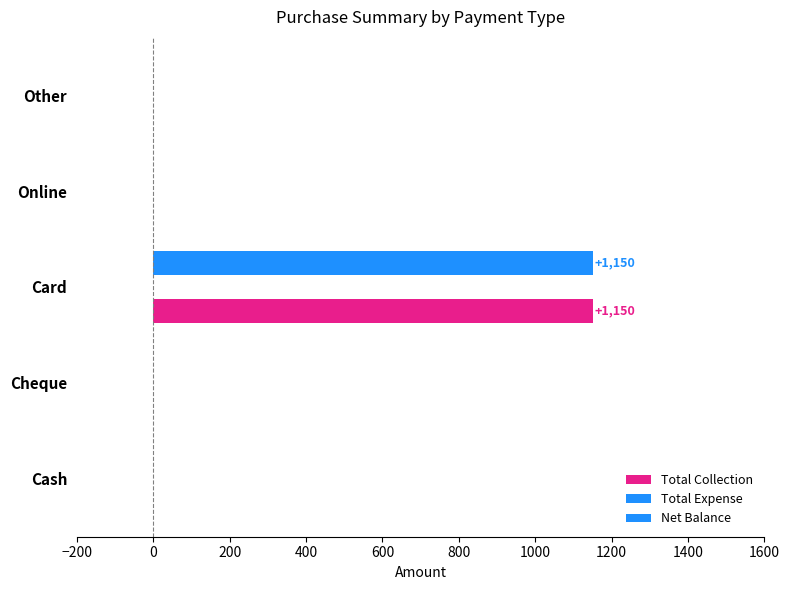

How many data points does each series have?

5